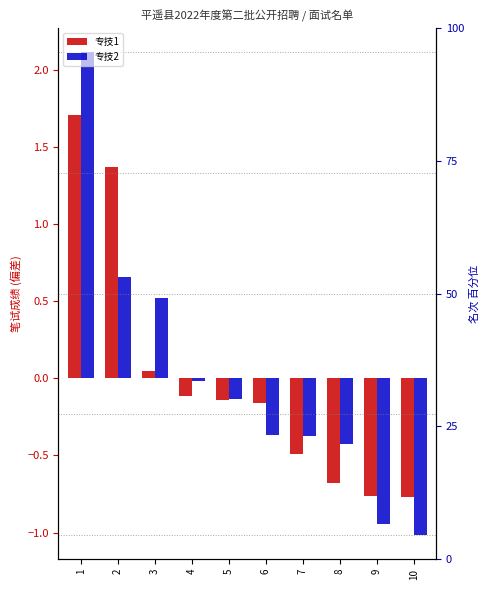

Between 8 and 3, which is larger?

3